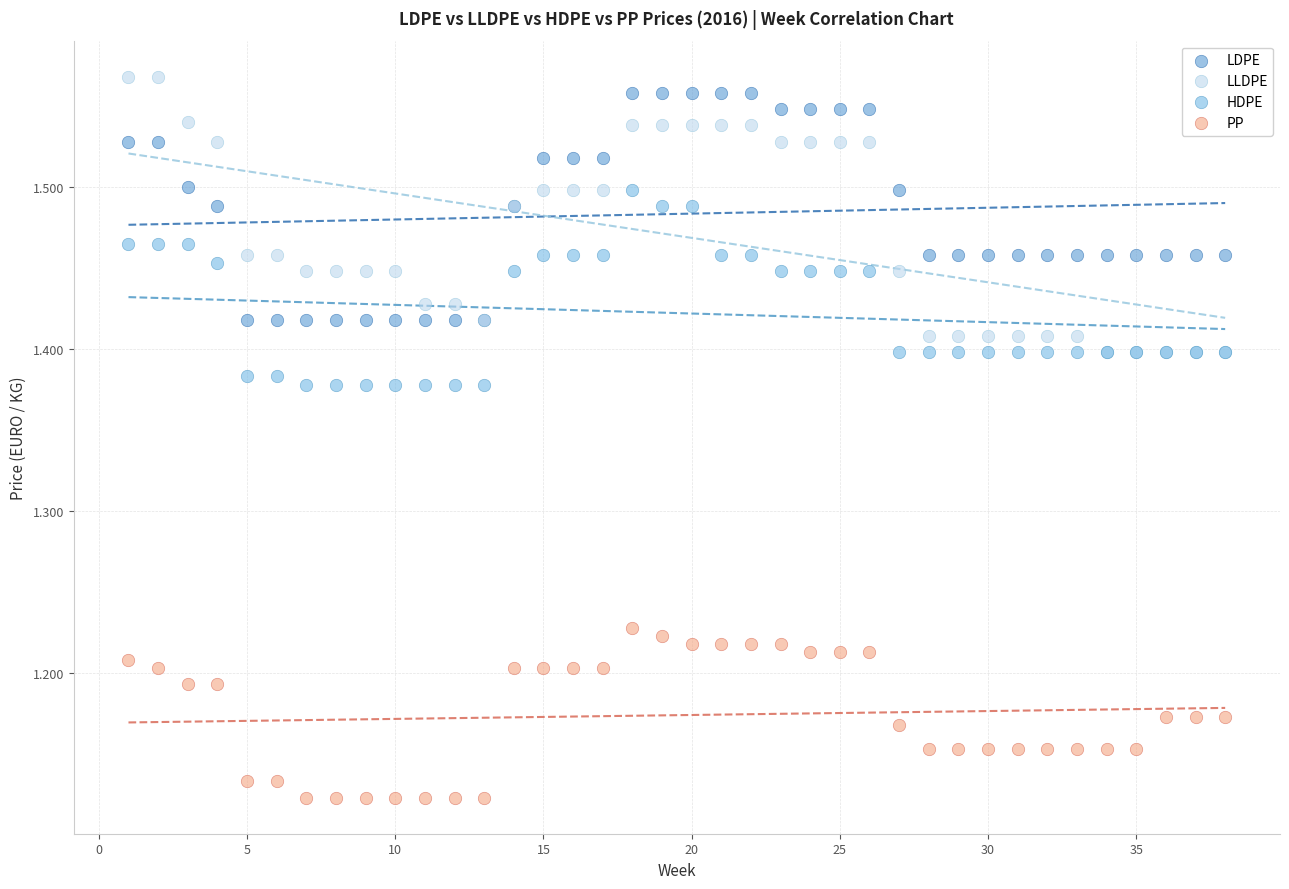

Which series has the widest spread of Y values?

LLDPE